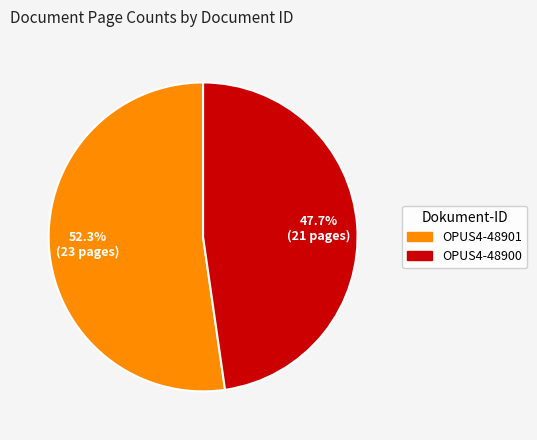

To the nearest percent, what portion does OPUS4-48901 represent?

52%